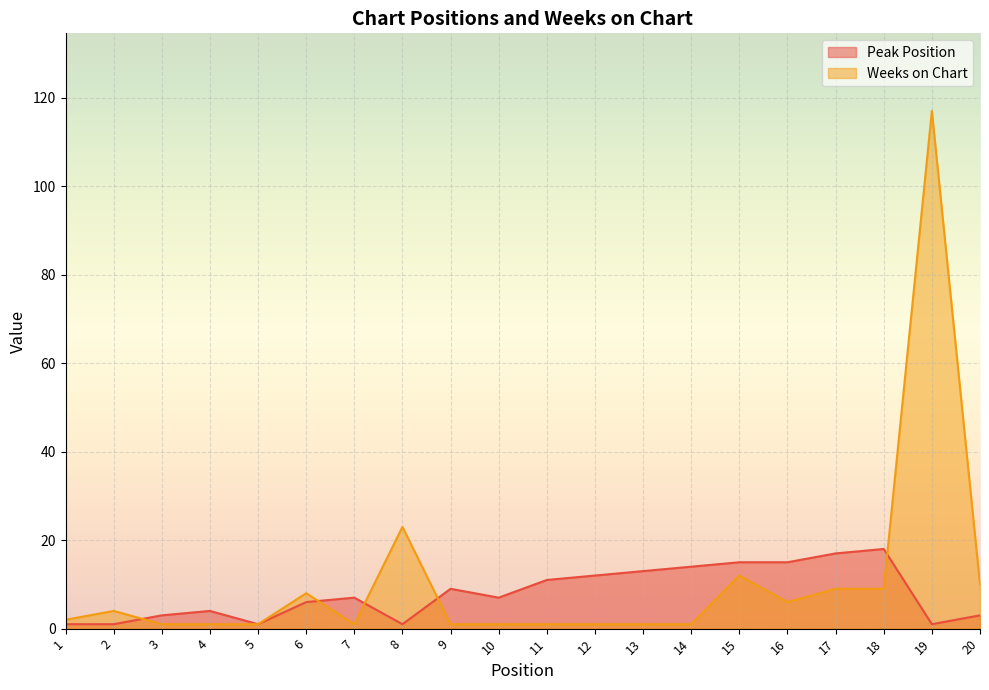

What is the total value across all series at 14?

15